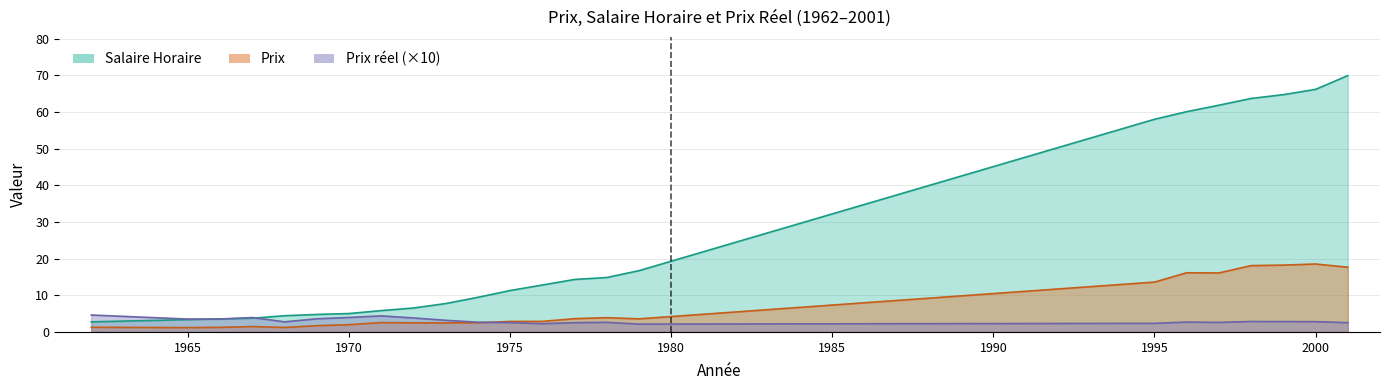

What is the minimum value shown in the chart?

1.2